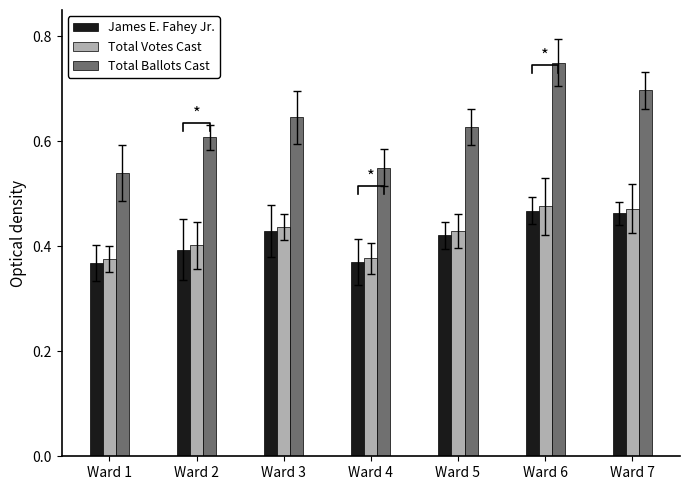

What is the difference between the highest and lowest values at Ward 5?

0.2